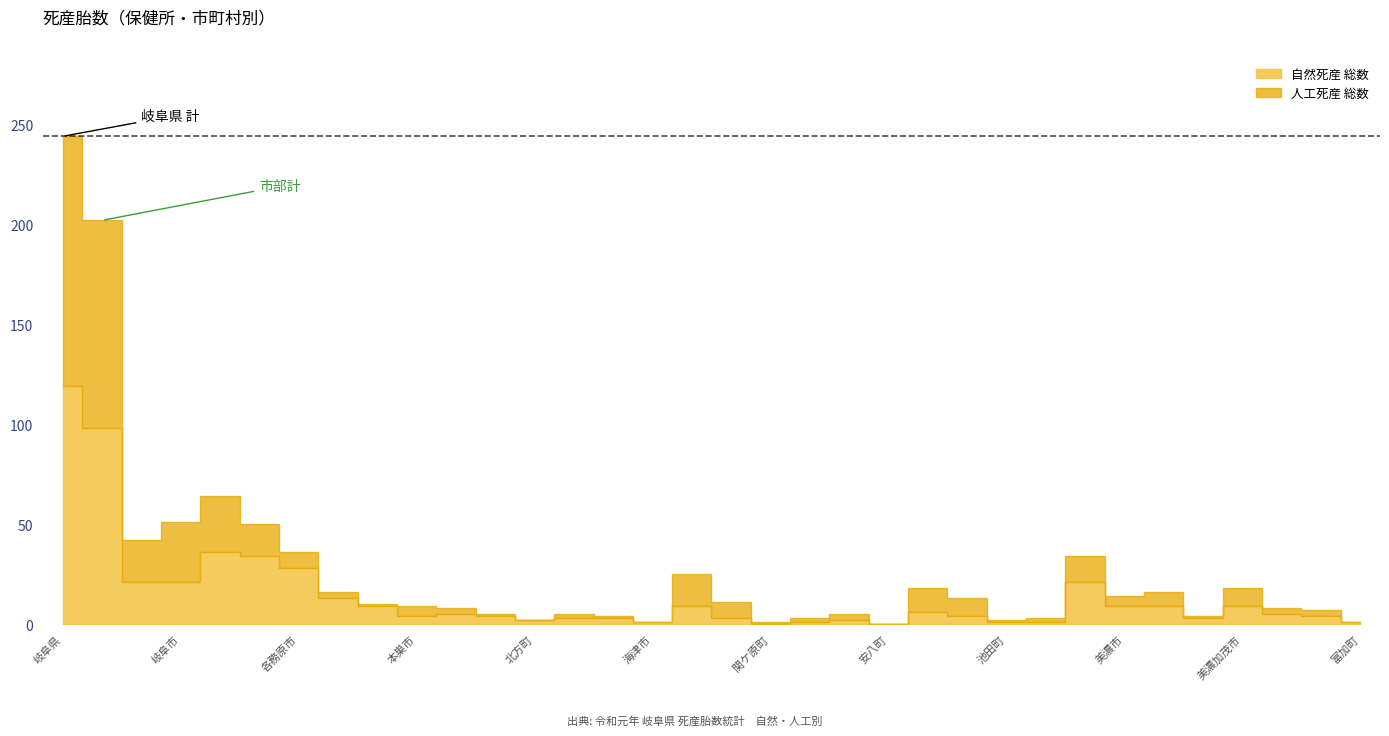

Between 坂祝町 and 山県市, which is larger?

坂祝町